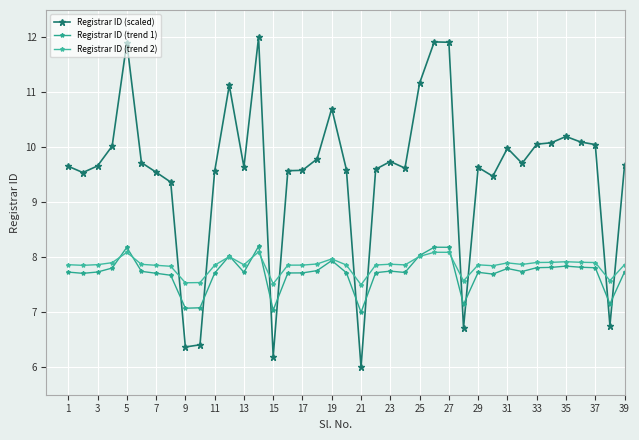

What is the smallest value displayed?

6.0